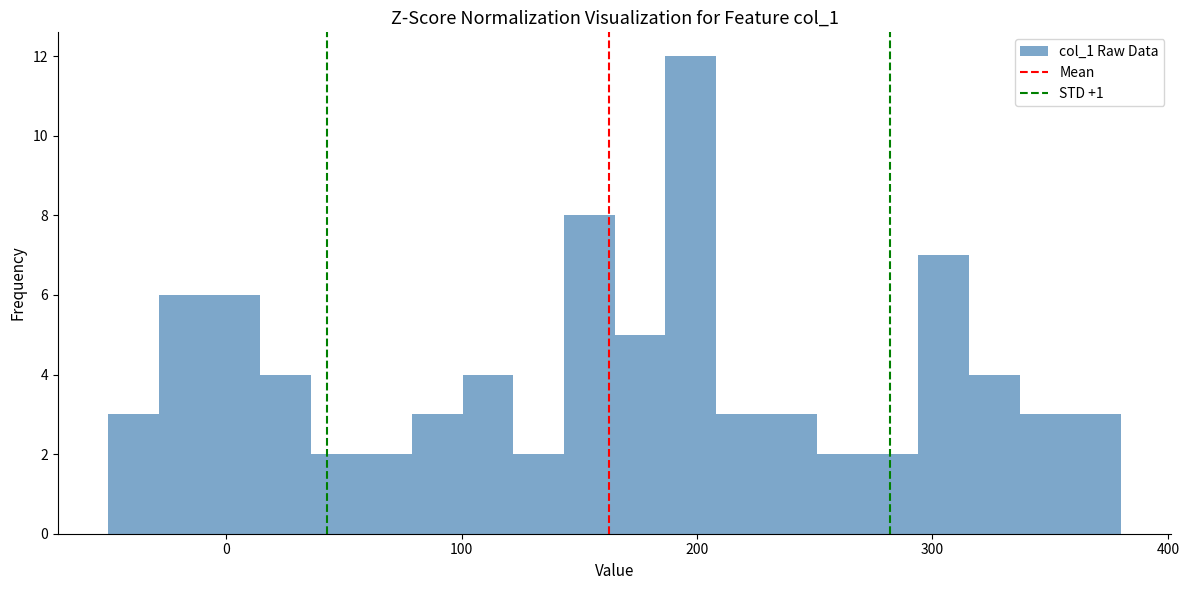

Read against the x-axis, roughly where is the centre of the tallest bar?

200